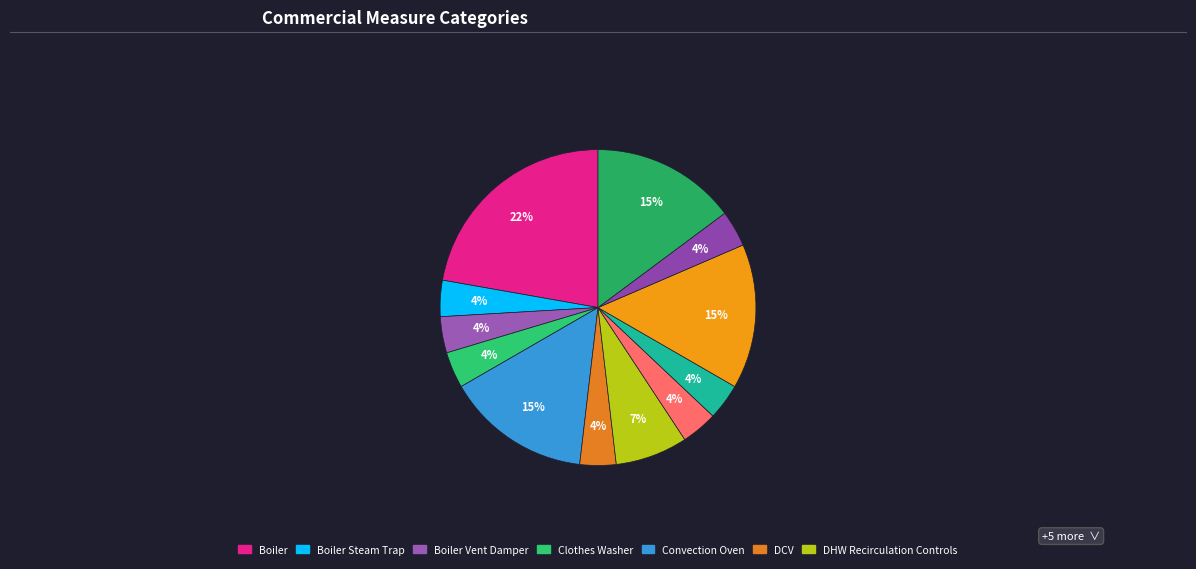

Count the number of slices in the pie.

12